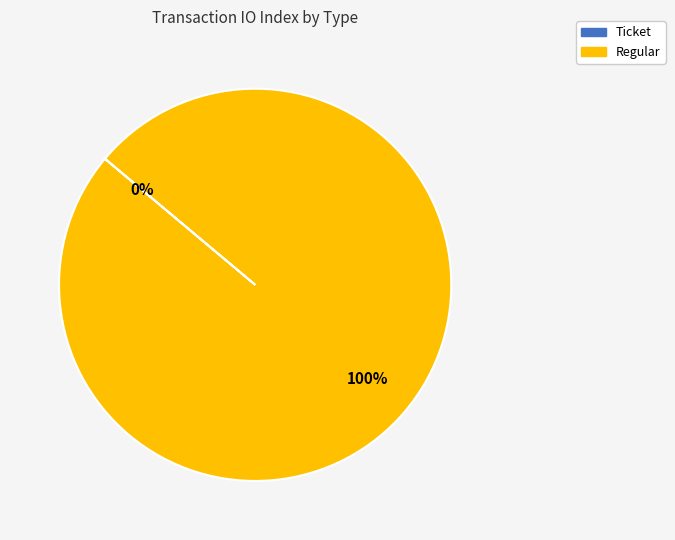

To the nearest percent, what portion does Regular represent?

100%